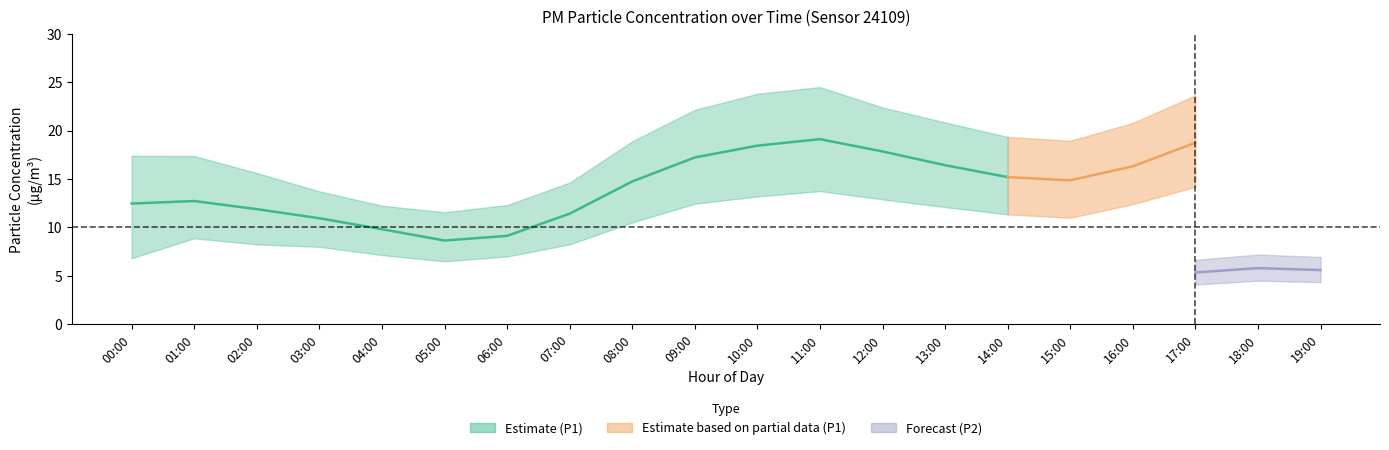

How many values in the P1_center series are below 15?

10